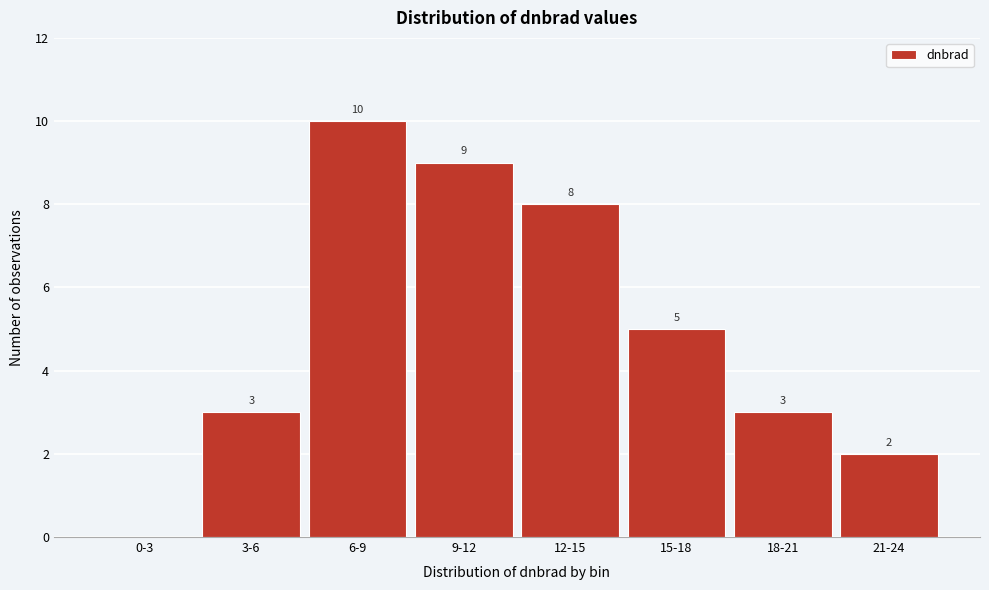

Reading left to right, what are all the values shown in this chart?

0-3=0	3-6=3	6-9=10	9-12=9	12-15=8	15-18=5	18-21=3	21-24=2